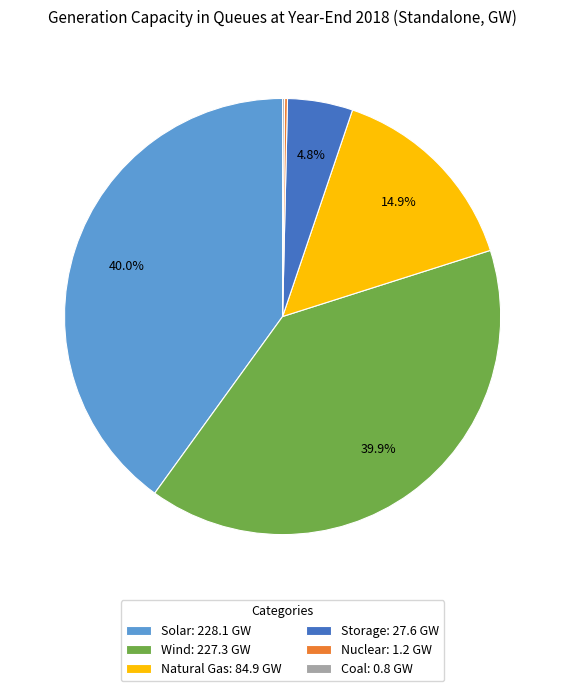

Combined, do Natural Gas: 84.9 GW and Wind: 227.3 GW account for over 50%?

Yes